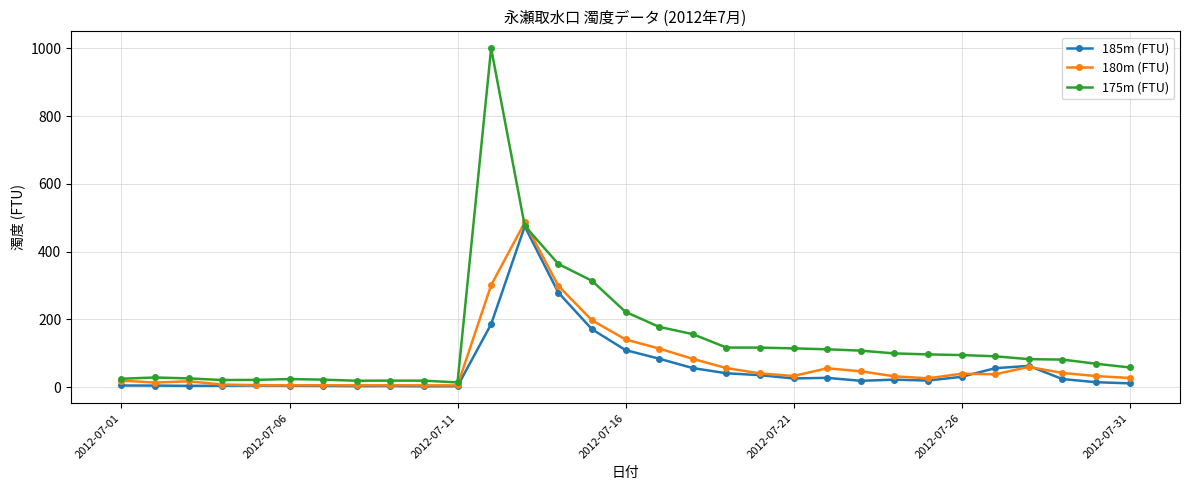

Which series has the largest total across all categories?

175m (FTU)